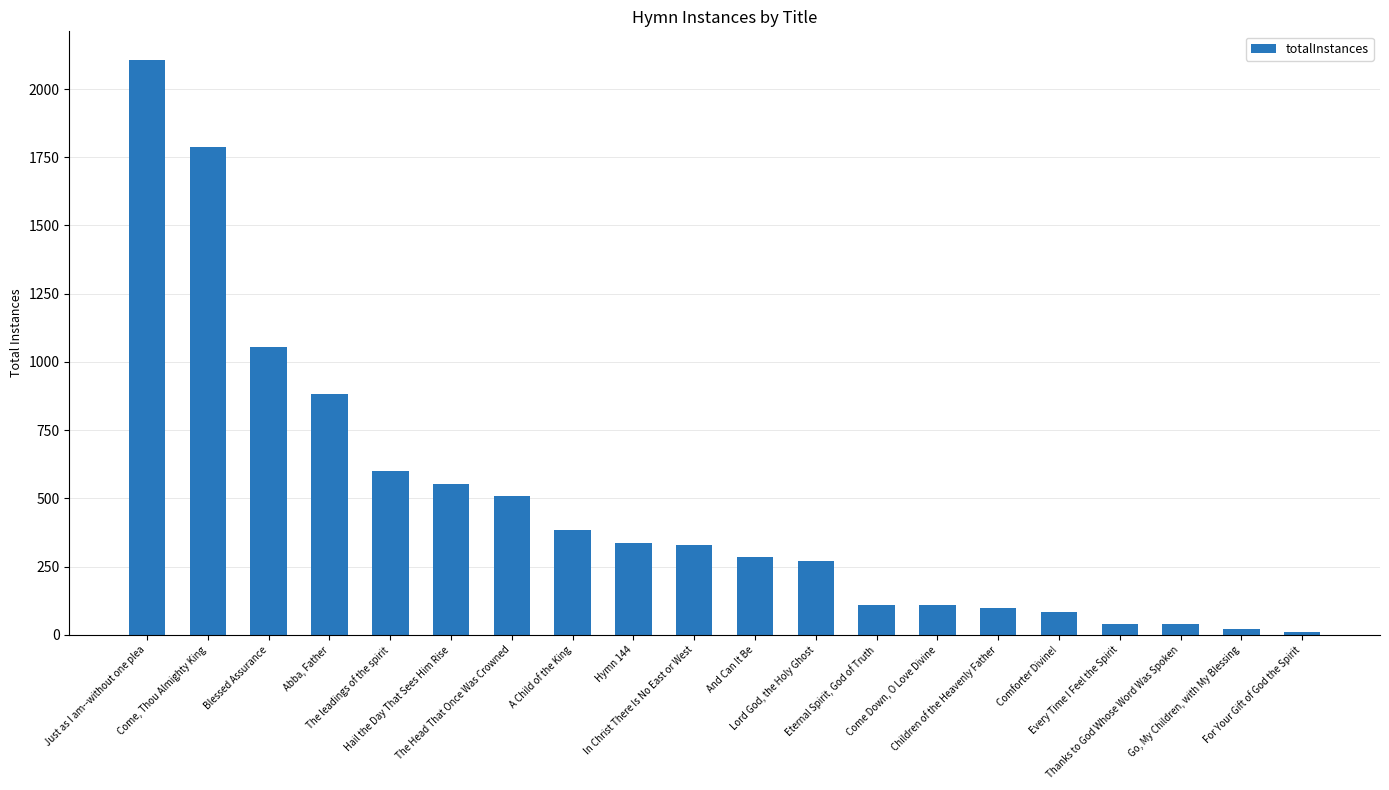

Rank the categories by value from highest to lowest.

Just as I am--without one plea, Come, Thou Almighty King, Blessed Assurance, Abba, Father, The leadings of the spirit, Hail the Day That Sees Him Rise, The Head That Once Was Crowned, A Child of the King, Hymn 144, In Christ There Is No East or West, And Can It Be, Lord God, the Holy Ghost, Eternal Spirit, God of Truth, Come Down, O Love Divine, Children of the Heavenly Father, Comforter Divine!, Every Time I Feel the Spirit, Thanks to God Whose Word Was Spoken, Go, My Children, with My Blessing, For Your Gift of God the Spirit